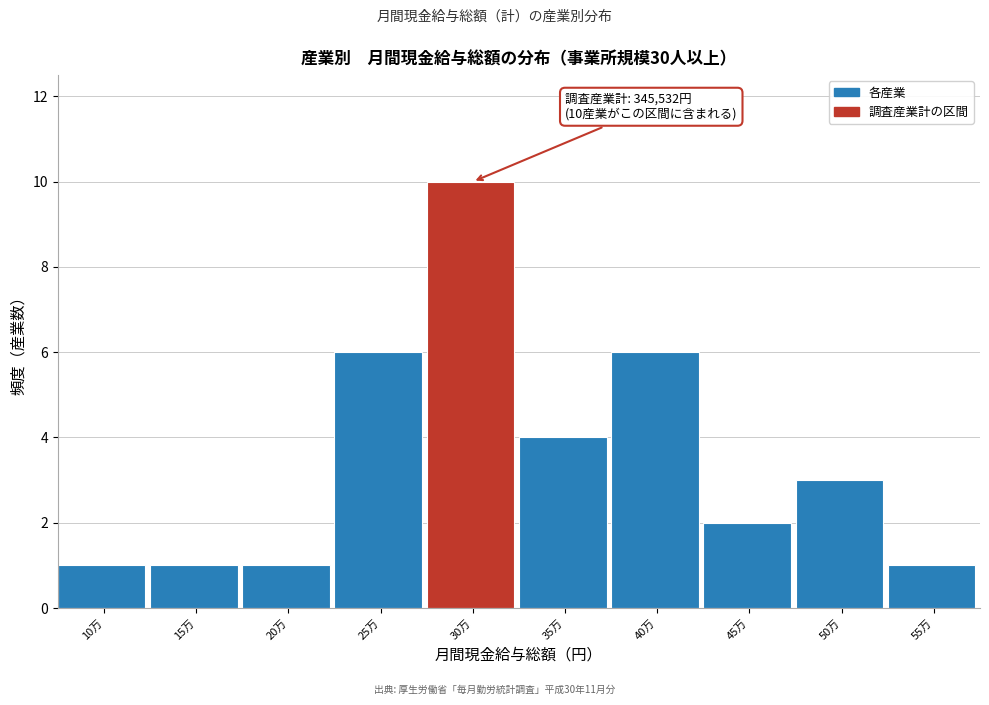

Reading left to right, what are all the values shown in this chart?

1	1	1	6	10	4	6	2	3	1